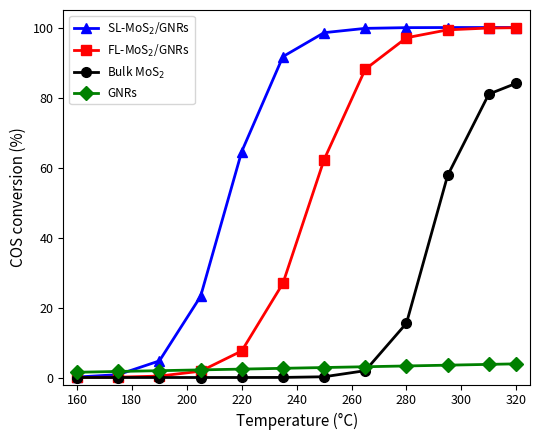

At how many categories does at least one series exceed 12?

9